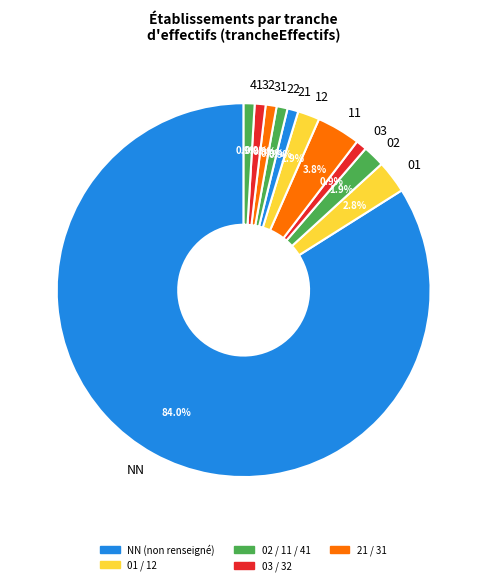

To the nearest percent, what is the difference between the 22 and 32 slice percentages?

0%